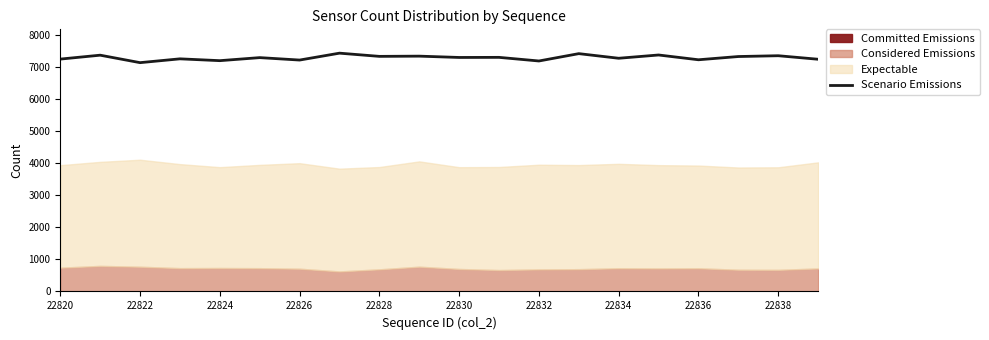

What is the maximum value for Scenario Emissions?

7433